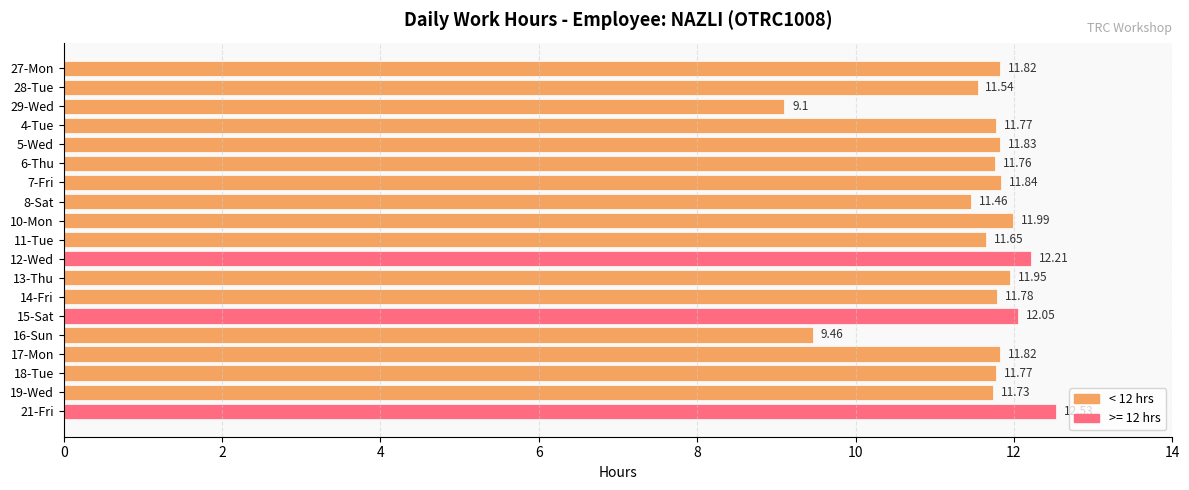

What is the average value?

11.6